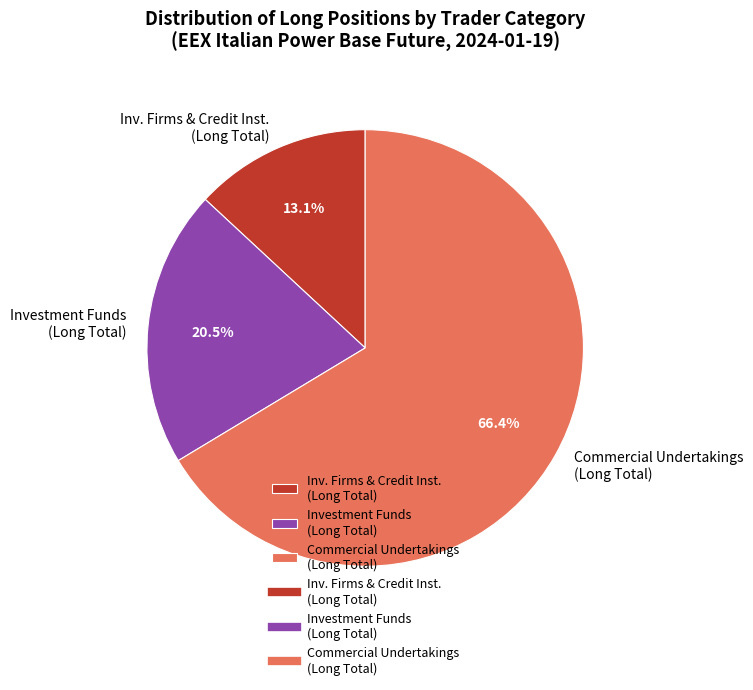

Which has a higher value, Commercial Undertakings (Long Total) or Investment Funds (Long Total)?

Commercial Undertakings (Long Total)